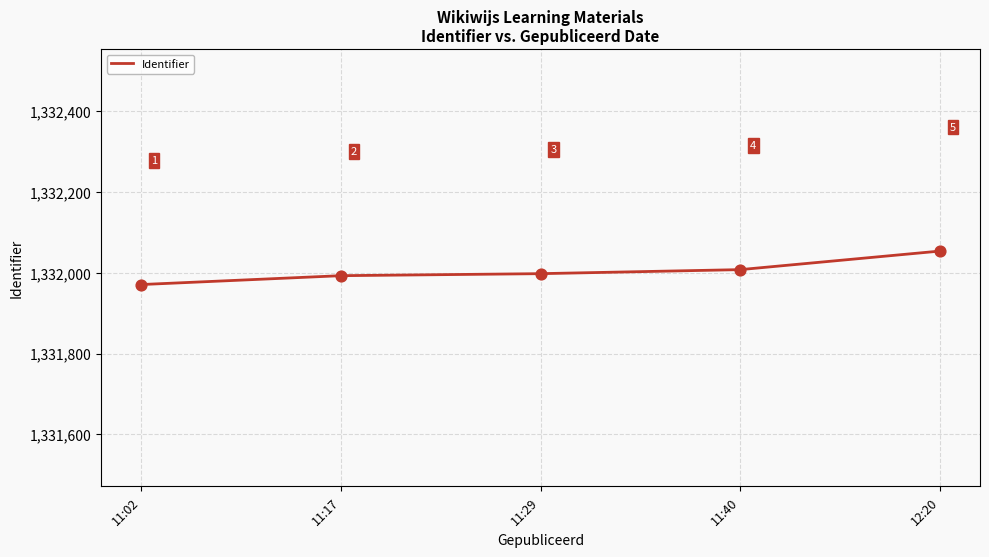

What is the change in value from 11:02 to 11:40?

+37